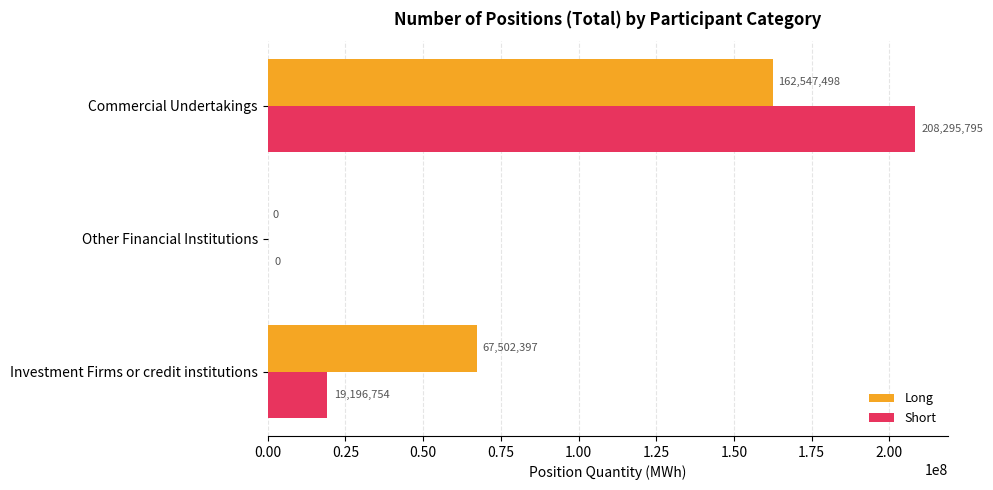

Between Investment Firms or credit institutions and Commercial Undertakings, which series saw the biggest shift?

Short